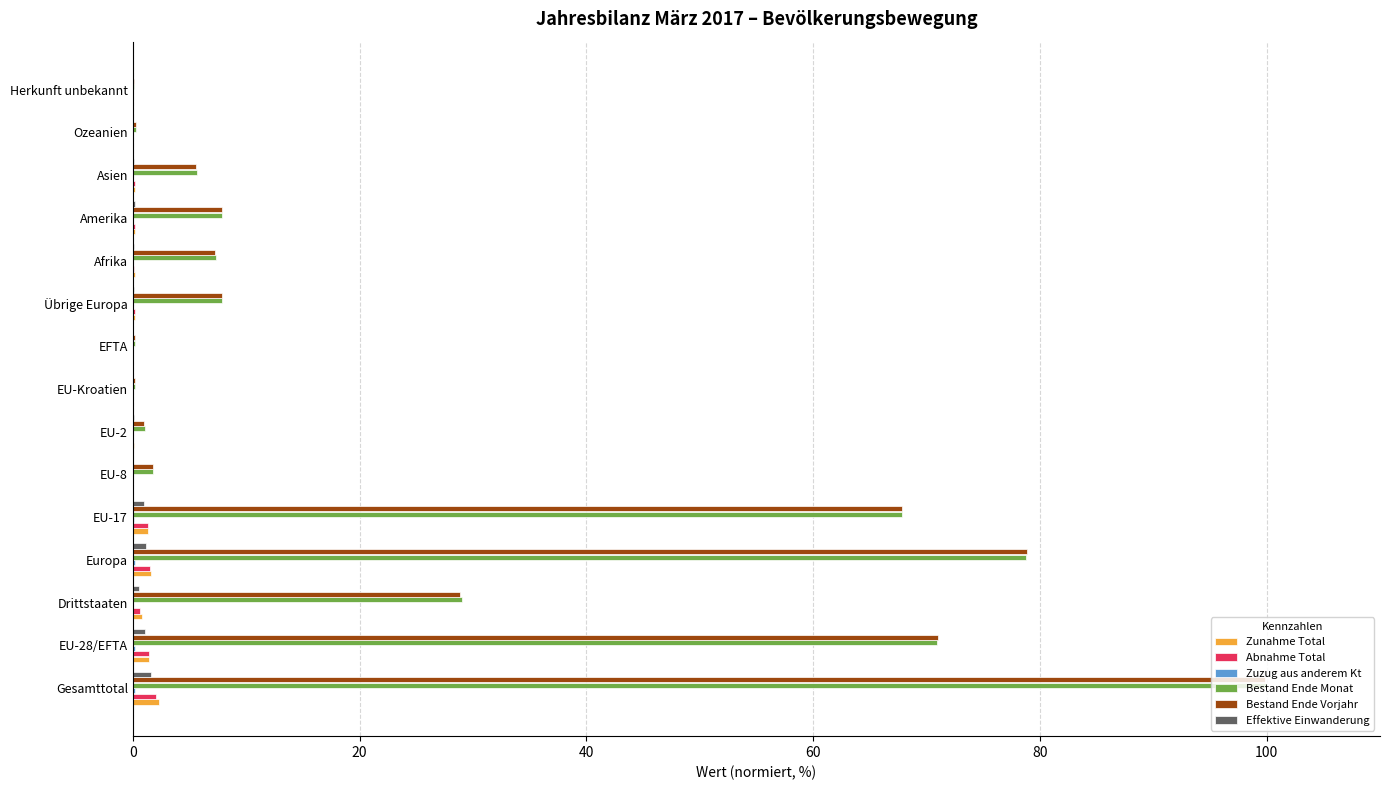

Which series changed the most between EU-28/EFTA and Afrika?

Bestand Ende Vorjahr